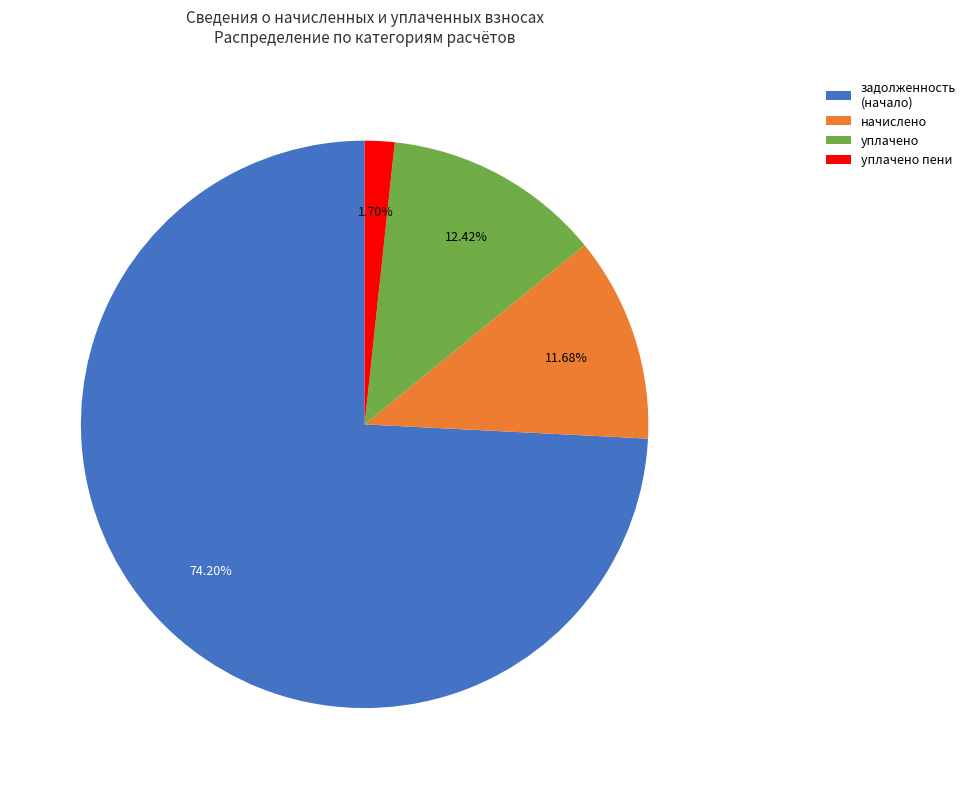

How many slices are in this pie chart?

4